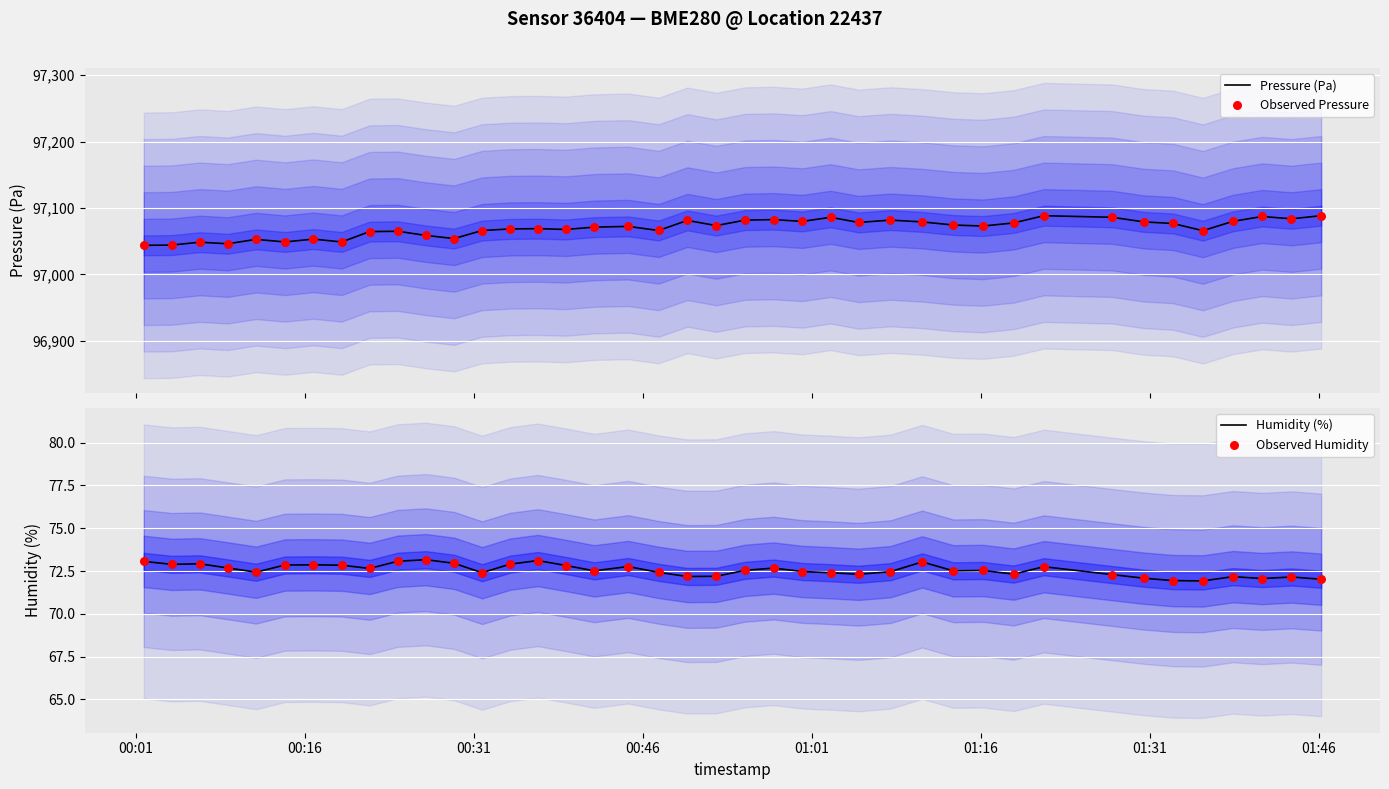

Which series reaches the minimum Y coordinate?

Humidity (%)